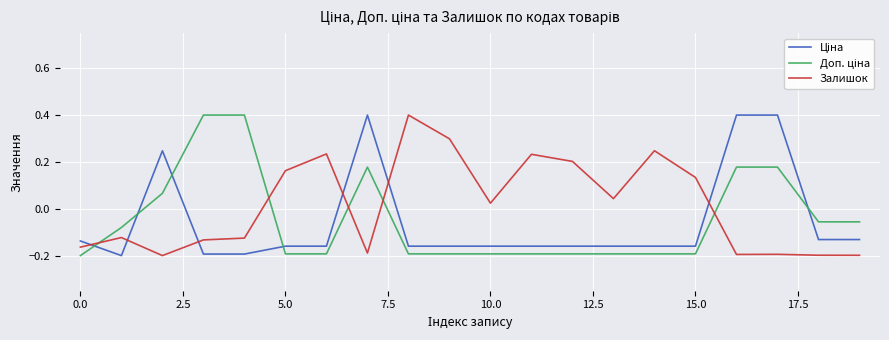

What is the maximum value shown in the chart?

0.4